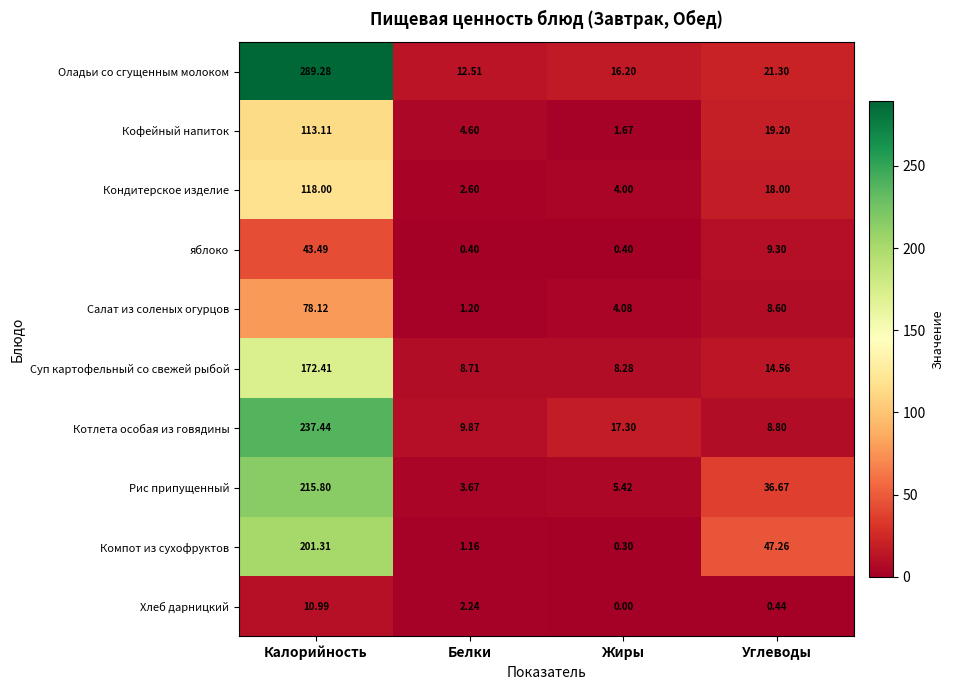

At which label does Оладьи со сгущенным молоком first exceed 21?

Калорийность